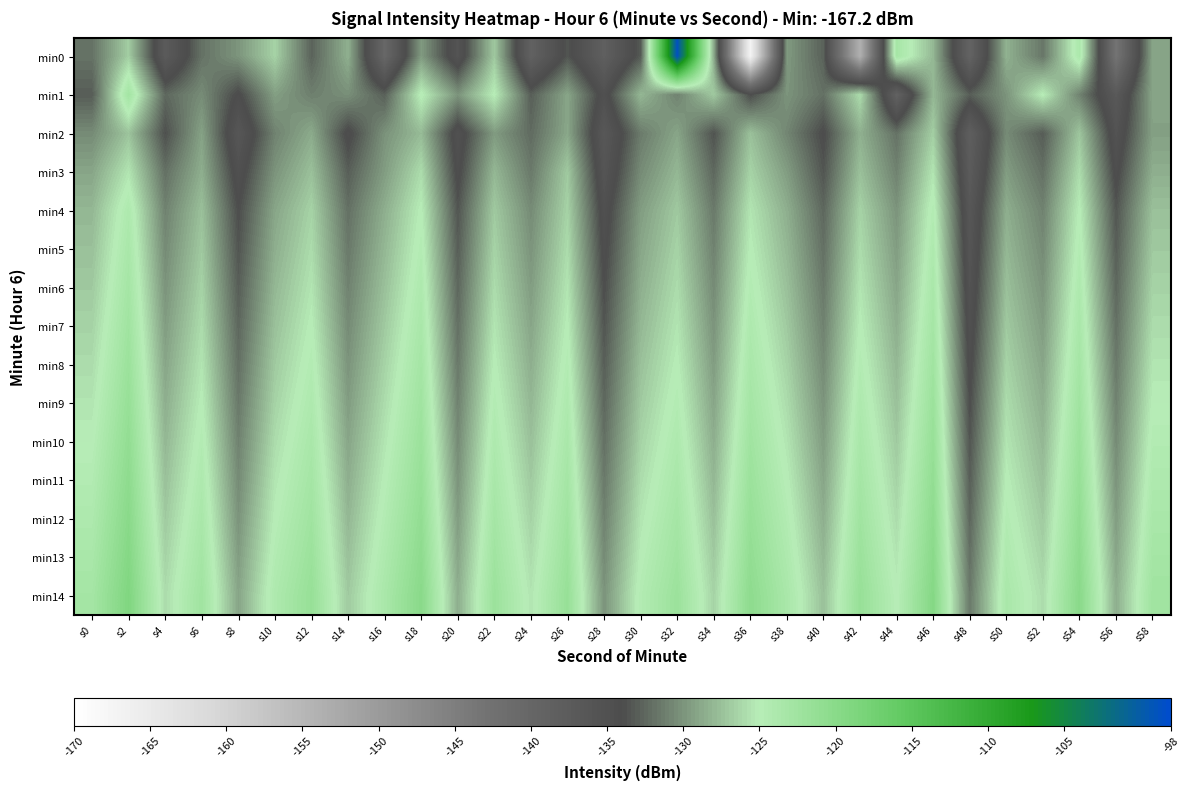

Reading left to right, list all the values displayed in this chart.

min0: s0=-131.9	s2=-126.7	s4=-137.4	s6=-131.9	s8=-129.9	s10=-126.5	s12=-132.7	s14=-128.4	s16=-140.3	s18=-129.6	s20=-135.8	s22=-127.1	s24=-138.9	s26=-133.5	s28=-138.4	s30=-133.2	s32=-98.7	s34=-128.6	s36=-167.2	s38=-129.7	s40=-132.8	s42=-153.9	s44=-123.1	s46=-128.0	s48=-139.4	s50=-128.3	s52=-131.7	s54=-123.7	s56=-143.2	s58=-129.0
min1: s0=-133.1	s2=-122.8	s4=-132.5	s6=-130.4	s8=-134.3	s10=-129.4	s12=-131.2	s14=-130.2	s16=-132.9	s18=-124.8	s20=-130.0	s22=-125.0	s24=-133.0	s26=-129.0	s28=-135.0	s30=-128.0	s32=-131.0	s34=-127.0	s36=-134.0	s38=-130.0	s40=-132.0	s42=-126.0	s44=-139.0	s46=-128.0	s48=-133.0	s50=-130.0	s52=-125.0	s54=-131.0	s56=-137.0	s58=-129.0
min2: s0=-130.5	s2=-127.3	s4=-133.8	s6=-129.2	s8=-136.4	s10=-131.0	s12=-128.7	s14=-134.5	s16=-130.1	s18=-127.8	s20=-135.2	s22=-129.6	s24=-132.3	s26=-128.9	s28=-136.7	s30=-131.4	s32=-129.0	s34=-133.6	s36=-127.5	s38=-130.8	s40=-134.2	s42=-128.4	s44=-131.9	s46=-126.7	s48=-138.3	s50=-130.5	s52=-133.1	s54=-127.2	s56=-135.6	s58=-129.3
min3: s0=-129.0	s2=-125.5	s4=-132.0	s6=-128.5	s8=-135.0	s10=-130.0	s12=-127.5	s14=-133.0	s16=-129.5	s18=-126.0	s20=-134.5	s22=-128.0	s24=-131.5	s26=-127.0	s28=-136.0	s30=-130.5	s32=-128.0	s34=-132.5	s36=-126.5	s38=-129.5	s40=-133.5	s42=-127.5	s44=-131.0	s46=-125.5	s48=-137.5	s50=-129.5	s52=-132.0	s54=-126.0	s56=-134.5	s58=-128.5
min4: s0=-128.0	s2=-124.0	s4=-131.0	s6=-127.5	s8=-134.0	s10=-129.0	s12=-126.5	s14=-132.0	s16=-128.5	s18=-125.0	s20=-133.5	s22=-127.0	s24=-130.5	s26=-126.5	s28=-135.0	s30=-129.5	s32=-127.0	s34=-131.5	s36=-125.5	s38=-128.5	s40=-132.5	s42=-126.5	s44=-130.0	s46=-124.5	s48=-136.5	s50=-128.5	s52=-131.0	s54=-125.0	s56=-133.5	s58=-127.5
min5: s0=-127.5	s2=-123.5	s4=-130.5	s6=-127.0	s8=-133.5	s10=-128.5	s12=-126.0	s14=-131.5	s16=-128.0	s18=-124.5	s20=-133.0	s22=-126.5	s24=-130.0	s26=-126.0	s28=-134.5	s30=-129.0	s32=-126.5	s34=-131.0	s36=-125.0	s38=-128.0	s40=-132.0	s42=-126.0	s44=-129.5	s46=-124.0	s48=-136.0	s50=-128.0	s52=-130.5	s54=-124.5	s56=-133.0	s58=-127.0
min6: s0=-127.0	s2=-123.0	s4=-130.0	s6=-126.5	s8=-133.0	s10=-128.0	s12=-125.5	s14=-131.0	s16=-127.5	s18=-124.0	s20=-132.5	s22=-126.0	s24=-129.5	s26=-125.5	s28=-134.0	s30=-128.5	s32=-126.0	s34=-130.5	s36=-124.5	s38=-127.5	s40=-131.5	s42=-125.5	s44=-129.0	s46=-123.5	s48=-135.5	s50=-127.5	s52=-130.0	s54=-124.0	s56=-132.5	s58=-126.5
min7: s0=-126.5	s2=-122.5	s4=-129.5	s6=-126.0	s8=-132.5	s10=-127.5	s12=-125.0	s14=-130.5	s16=-127.0	s18=-123.5	s20=-132.0	s22=-125.5	s24=-129.0	s26=-125.0	s28=-133.5	s30=-128.0	s32=-125.5	s34=-130.0	s36=-124.0	s38=-127.0	s40=-131.0	s42=-125.0	s44=-128.5	s46=-123.0	s48=-135.0	s50=-127.0	s52=-129.5	s54=-123.5	s56=-132.0	s58=-126.0
min8: s0=-126.0	s2=-122.0	s4=-129.0	s6=-125.5	s8=-132.0	s10=-127.0	s12=-124.5	s14=-130.0	s16=-126.5	s18=-123.0	s20=-131.5	s22=-125.0	s24=-128.5	s26=-124.5	s28=-133.0	s30=-127.5	s32=-125.0	s34=-129.5	s36=-123.5	s38=-126.5	s40=-130.5	s42=-124.5	s44=-128.0	s46=-122.5	s48=-134.5	s50=-126.5	s52=-129.0	s54=-123.0	s56=-131.5	s58=-125.5
min9: s0=-125.5	s2=-121.5	s4=-128.5	s6=-125.0	s8=-131.5	s10=-126.5	s12=-124.0	s14=-129.5	s16=-126.0	s18=-122.5	s20=-131.0	s22=-124.5	s24=-128.0	s26=-124.0	s28=-132.5	s30=-127.0	s32=-124.5	s34=-129.0	s36=-123.0	s38=-126.0	s40=-130.0	s42=-124.0	s44=-127.5	s46=-122.0	s48=-134.0	s50=-126.0	s52=-128.5	s54=-122.5	s56=-131.0	s58=-125.0
min10: s0=-125.0	s2=-121.0	s4=-128.0	s6=-124.5	s8=-131.0	s10=-126.0	s12=-123.5	s14=-129.0	s16=-125.5	s18=-122.0	s20=-130.5	s22=-124.0	s24=-127.5	s26=-123.5	s28=-132.0	s30=-126.5	s32=-124.0	s34=-128.5	s36=-122.5	s38=-125.5	s40=-129.5	s42=-123.5	s44=-127.0	s46=-121.5	s48=-133.5	s50=-125.5	s52=-128.0	s54=-122.0	s56=-130.5	s58=-124.5
min11: s0=-124.5	s2=-120.5	s4=-127.5	s6=-124.0	s8=-130.5	s10=-125.5	s12=-123.0	s14=-128.5	s16=-125.0	s18=-121.5	s20=-130.0	s22=-123.5	s24=-127.0	s26=-123.0	s28=-131.5	s30=-126.0	s32=-123.5	s34=-128.0	s36=-122.0	s38=-125.0	s40=-129.0	s42=-123.0	s44=-126.5	s46=-121.0	s48=-133.0	s50=-125.0	s52=-127.5	s54=-121.5	s56=-130.0	s58=-124.0
min12: s0=-124.0	s2=-120.0	s4=-127.0	s6=-123.5	s8=-130.0	s10=-125.0	s12=-122.5	s14=-128.0	s16=-124.5	s18=-121.0	s20=-129.5	s22=-123.0	s24=-126.5	s26=-122.5	s28=-131.0	s30=-125.5	s32=-123.0	s34=-127.5	s36=-121.5	s38=-124.5	s40=-128.5	s42=-122.5	s44=-126.0	s46=-120.5	s48=-132.5	s50=-124.5	s52=-127.0	s54=-121.0	s56=-129.5	s58=-123.5
min13: s0=-123.5	s2=-119.5	s4=-126.5	s6=-123.0	s8=-129.5	s10=-124.5	s12=-122.0	s14=-127.5	s16=-124.0	s18=-120.5	s20=-129.0	s22=-122.5	s24=-126.0	s26=-122.0	s28=-130.5	s30=-125.0	s32=-122.5	s34=-127.0	s36=-121.0	s38=-124.0	s40=-128.0	s42=-122.0	s44=-125.5	s46=-120.0	s48=-132.0	s50=-124.0	s52=-126.5	s54=-120.5	s56=-129.0	s58=-123.0
min14: s0=-123.0	s2=-119.0	s4=-126.0	s6=-122.5	s8=-129.0	s10=-124.0	s12=-121.5	s14=-127.0	s16=-123.5	s18=-120.0	s20=-128.5	s22=-122.0	s24=-125.5	s26=-121.5	s28=-130.0	s30=-124.5	s32=-122.0	s34=-126.5	s36=-120.5	s38=-123.5	s40=-127.5	s42=-121.5	s44=-125.0	s46=-119.5	s48=-131.5	s50=-123.5	s52=-126.0	s54=-120.0	s56=-128.5	s58=-122.5